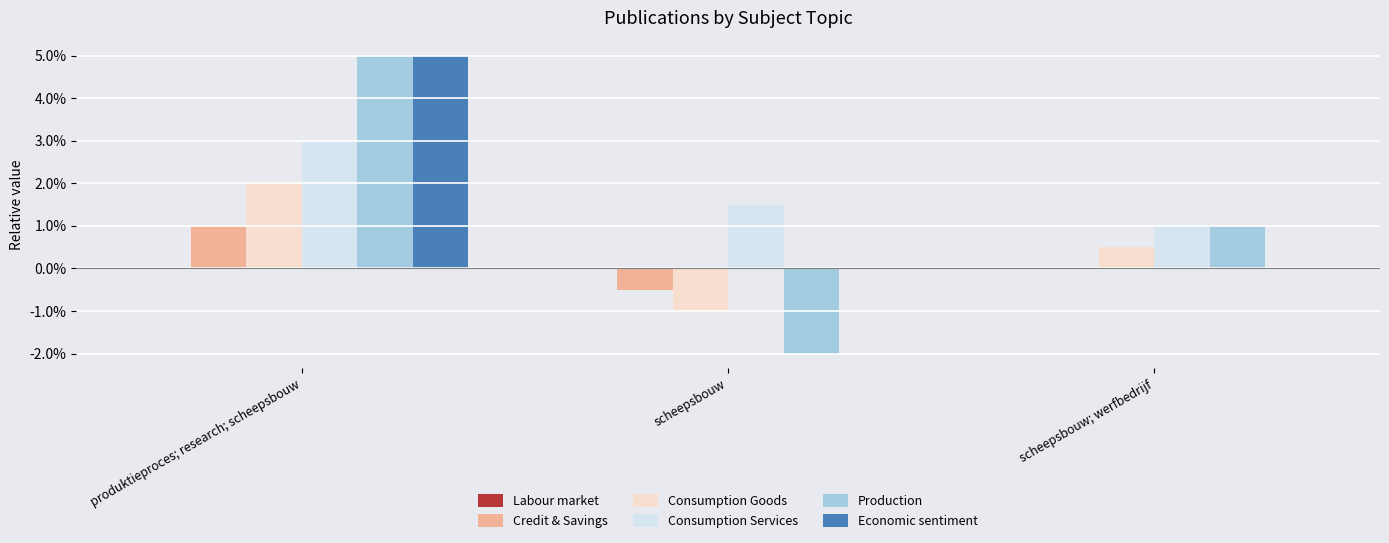

Are the bars horizontal?

No